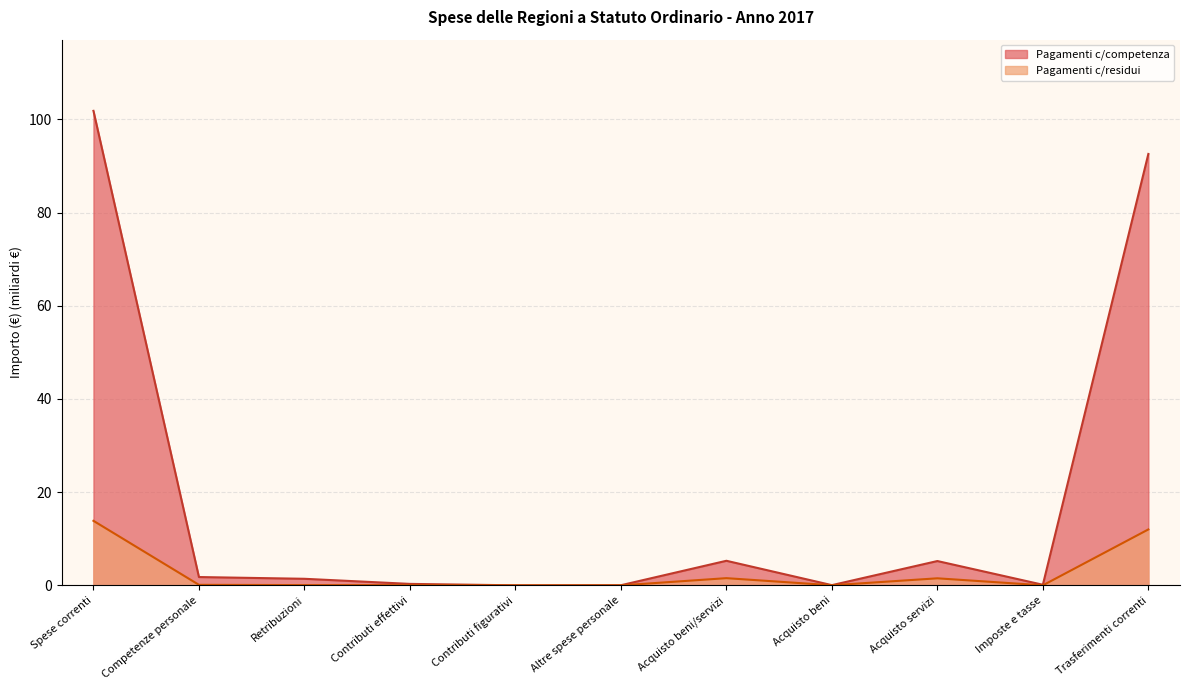

What is the total value across all series at Contributi effettivi?

0.4